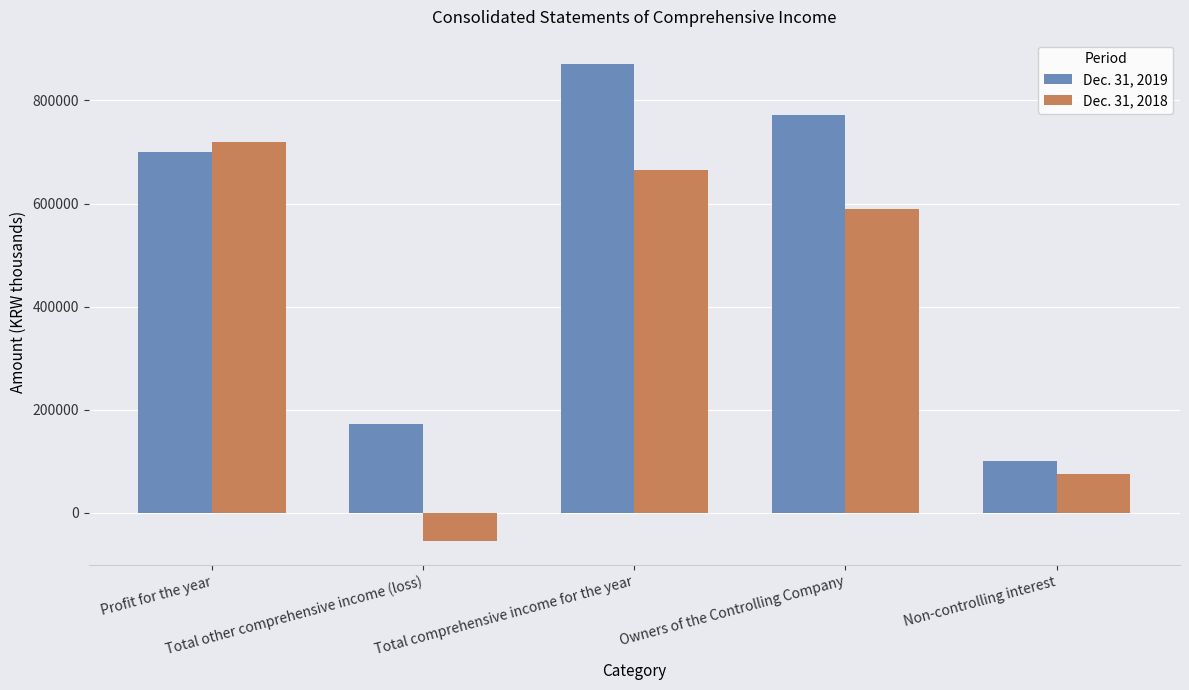

List the series in order of their overall mean, highest first.

Dec. 31, 2019, Dec. 31, 2018